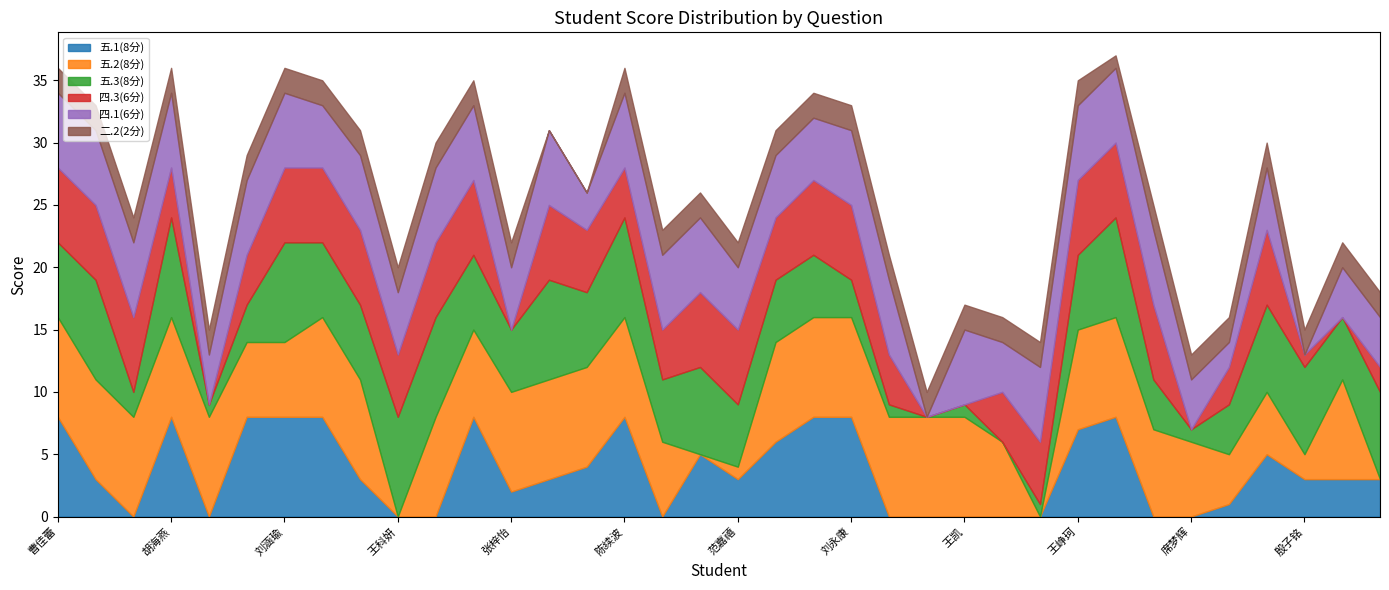

What is the average value of the 五.2(8分) series?

6